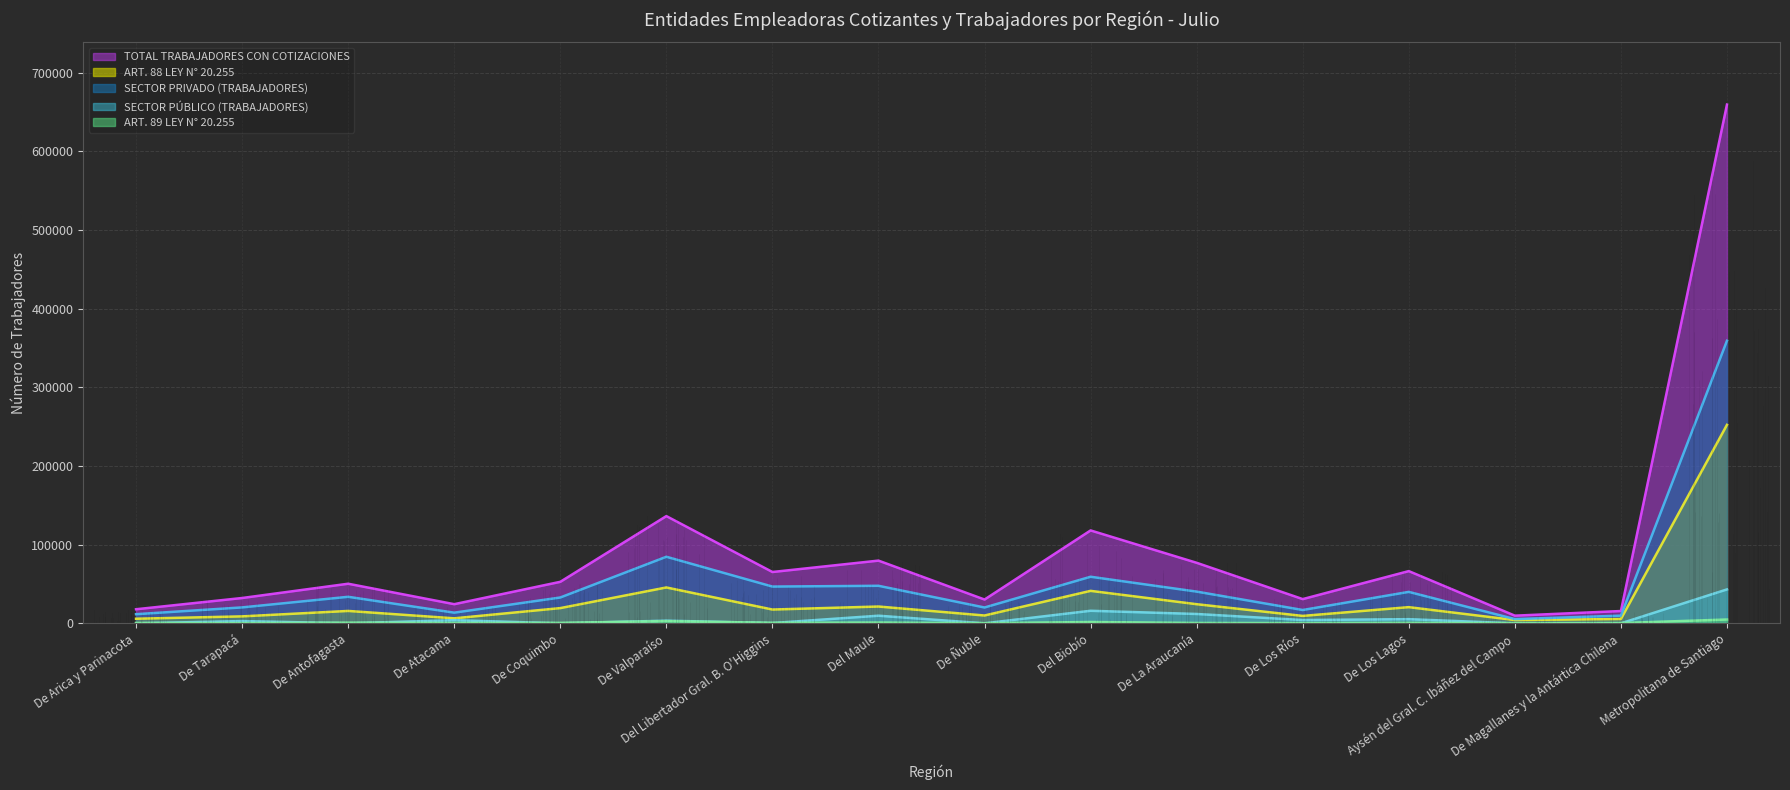

At Del Maule, list the series in order from largest to smallest.

TOTAL TRABAJADORES CON COTIZACIONES, SECTOR PRIVADO (TRABAJADORES), ART. 88 LEY N° 20.255, SECTOR PÚBLICO (TRABAJADORES), ART. 89 LEY N° 20.255